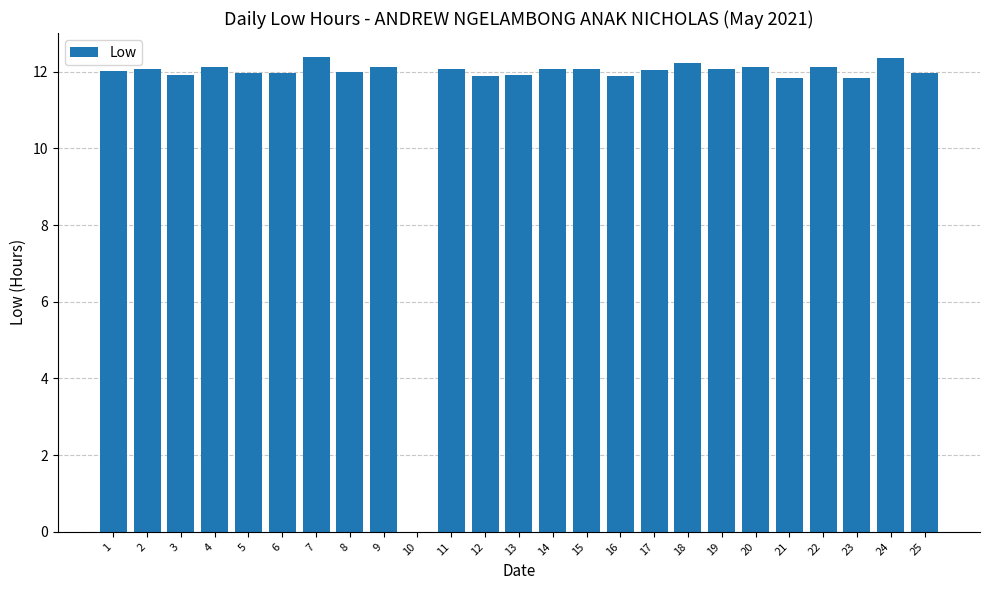

Which has a higher value, 22 or 21?

22